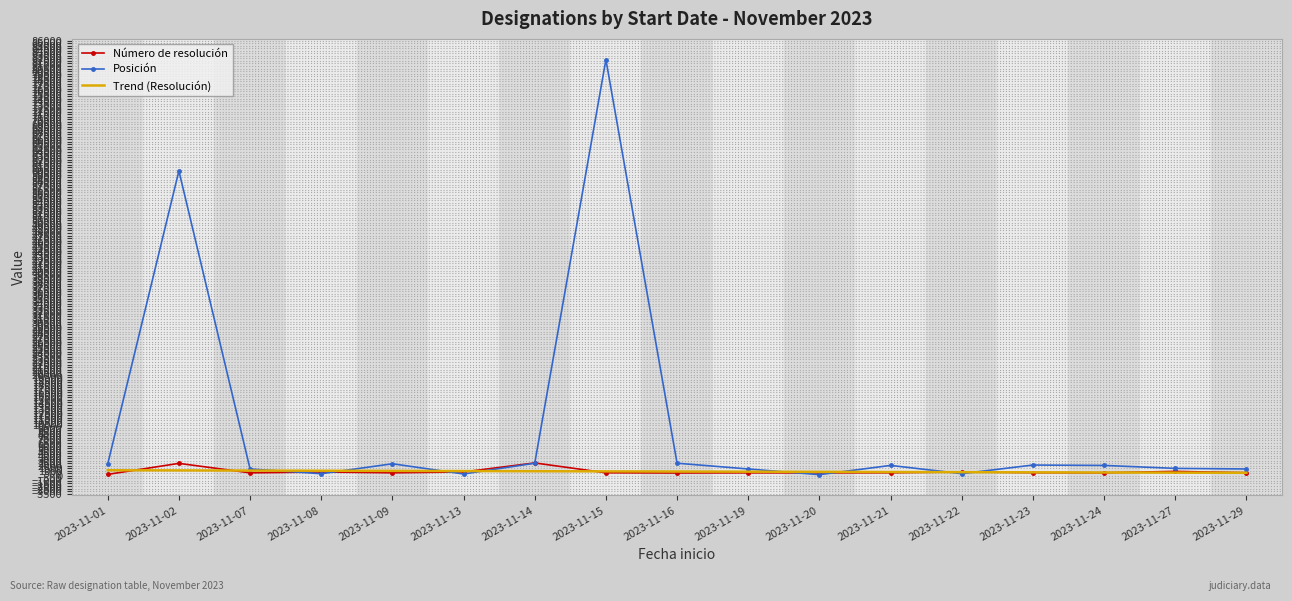

Count the number of data series in this chart.

3